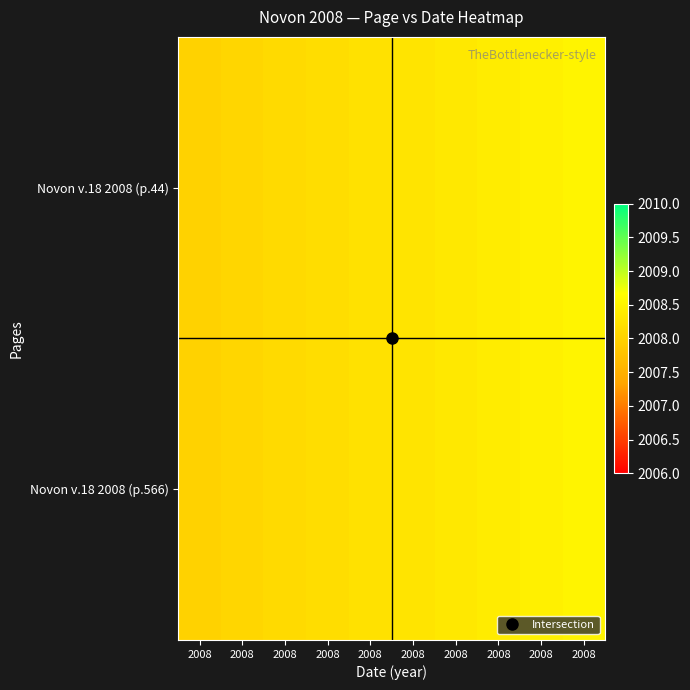

Which series has the largest range (max minus min)?

Novon v.18 2008 (p.44)